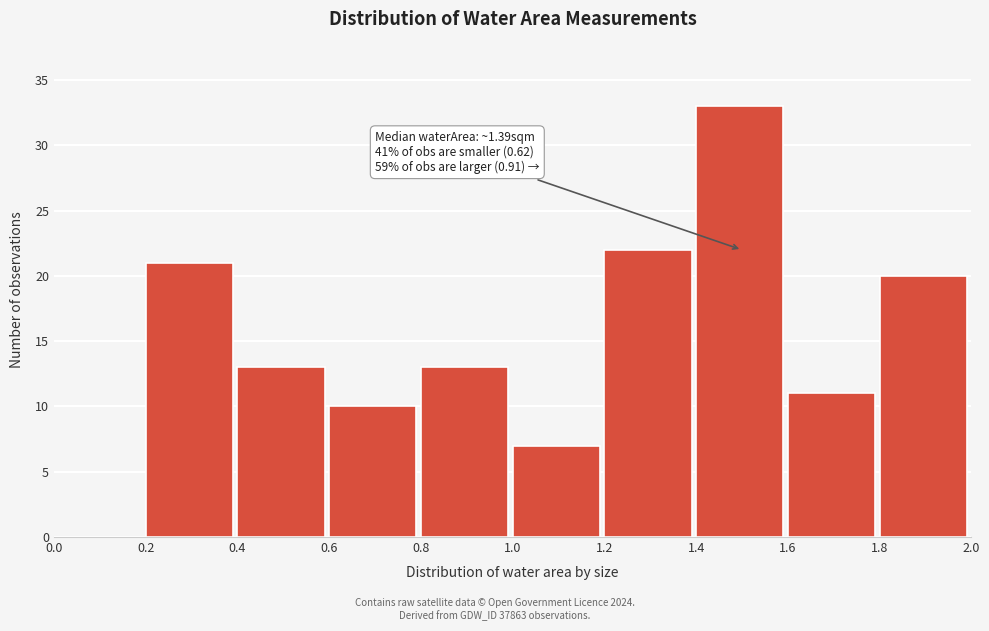

Which range on the x-axis has the tallest bar?

1.4 to 1.6